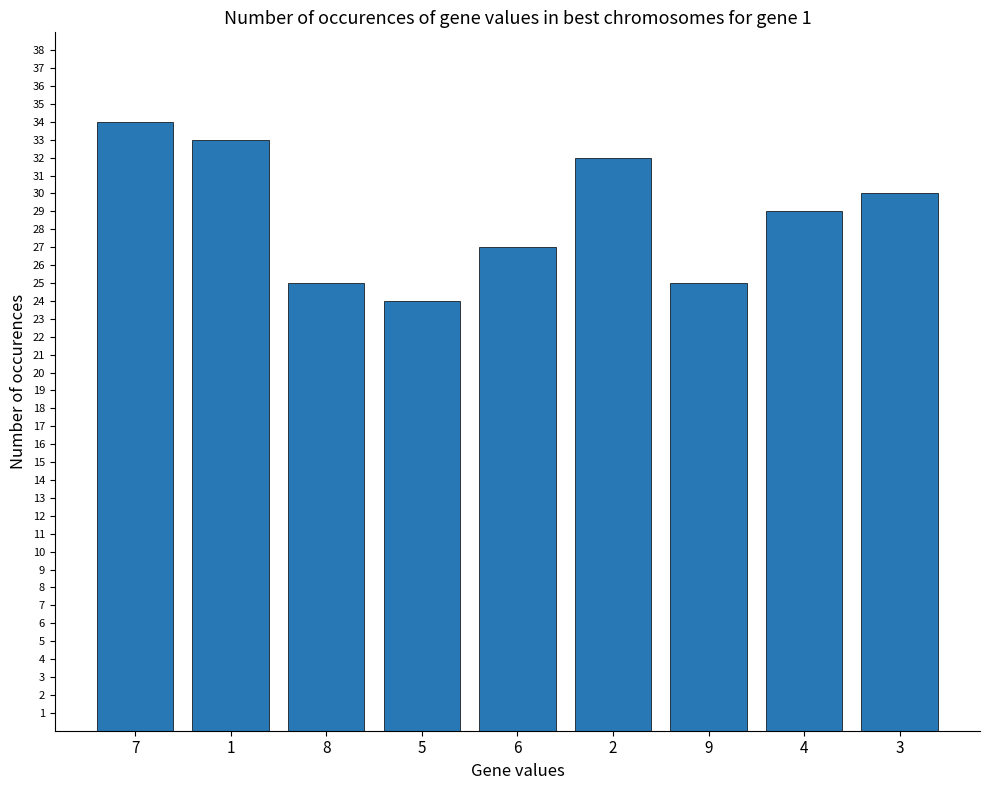

What is the ratio of the value at 3 to the value at 2?

0.9